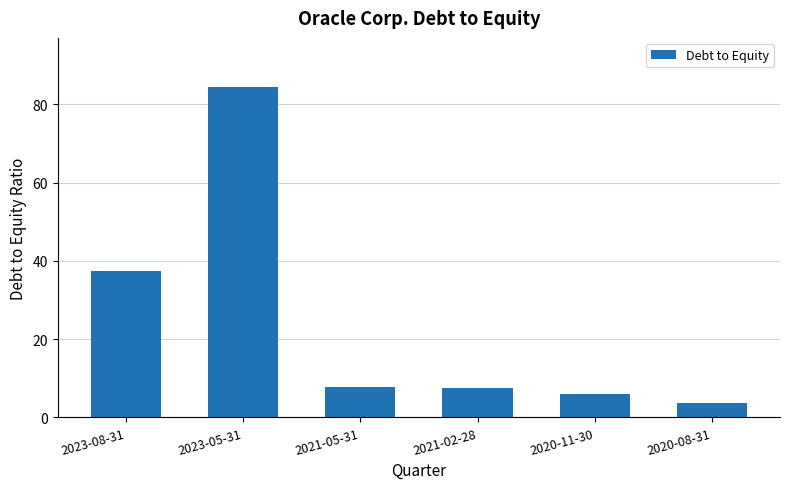

Does the chart contain any negative values?

No